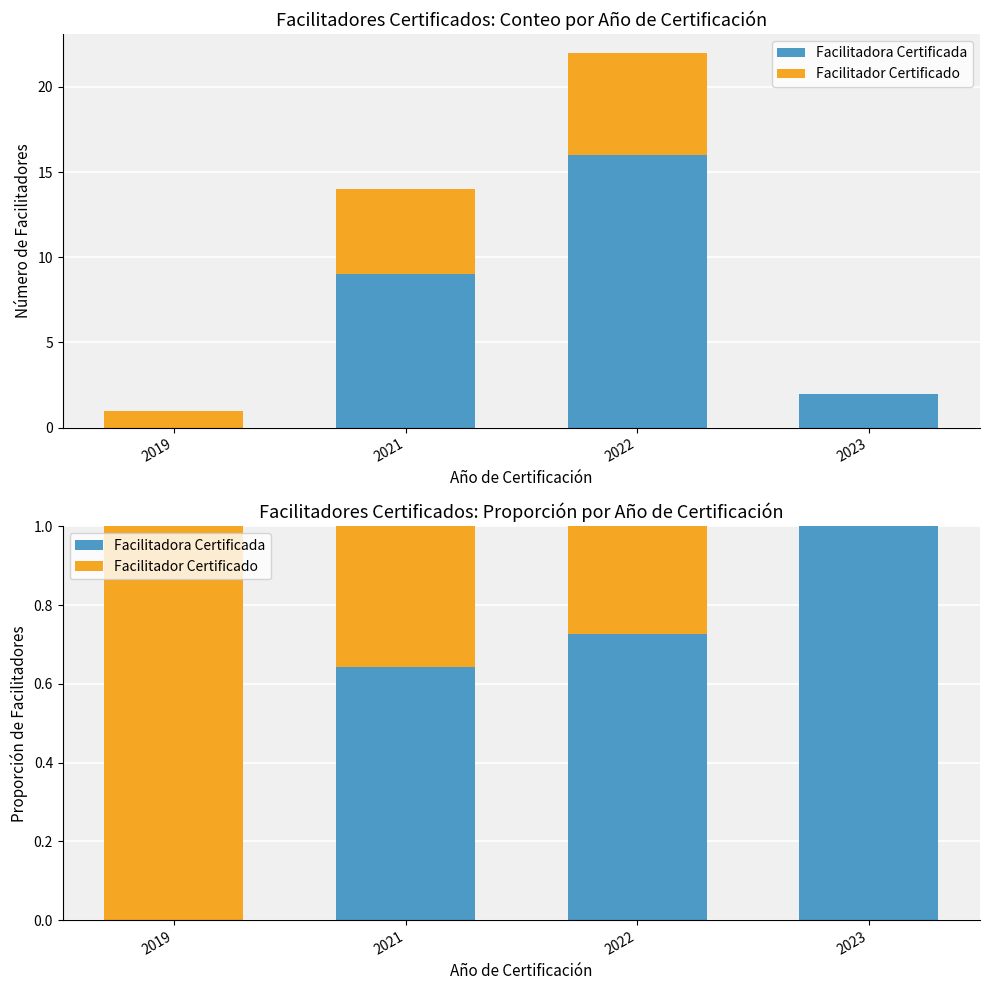

What is the spread (max minus min) of values at 2023?

1.0